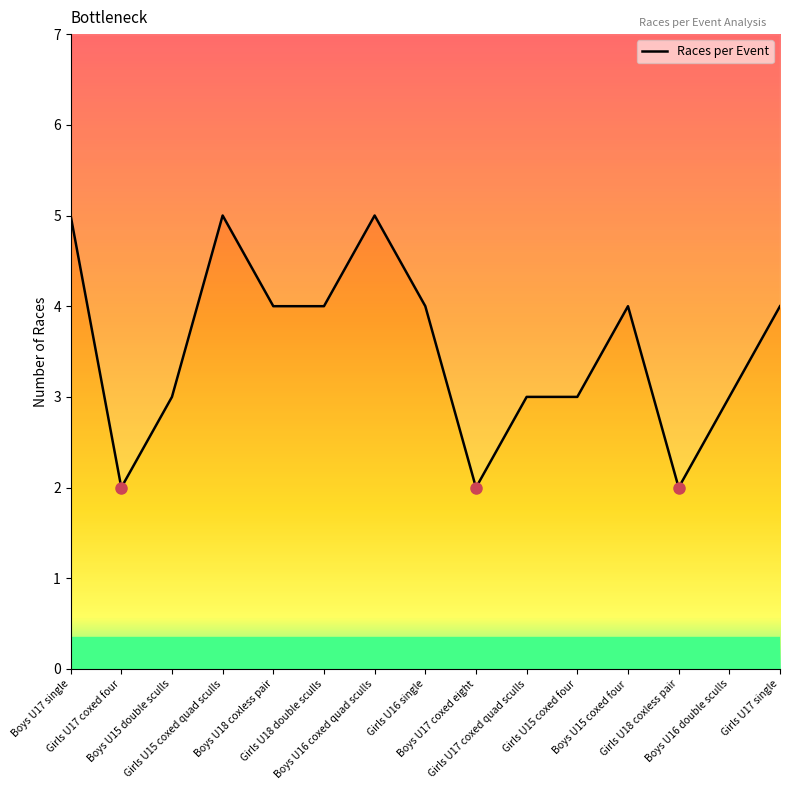

Which category has the highest value across all series?

Boys U17 single